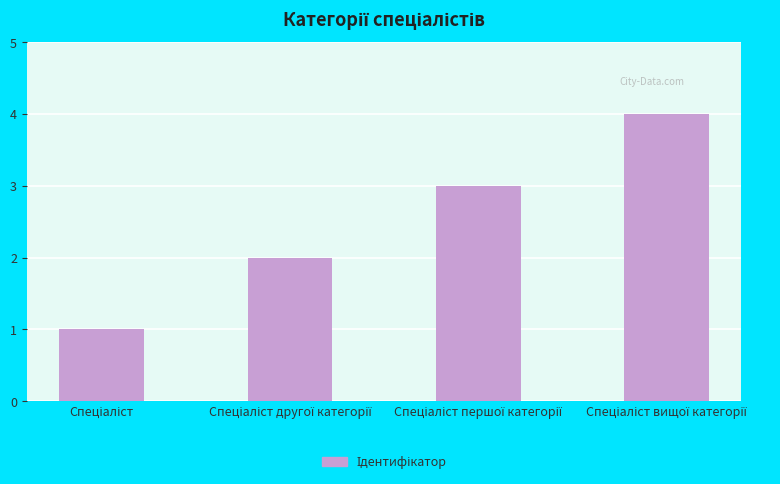

What is the difference between the maximum and minimum values?

3